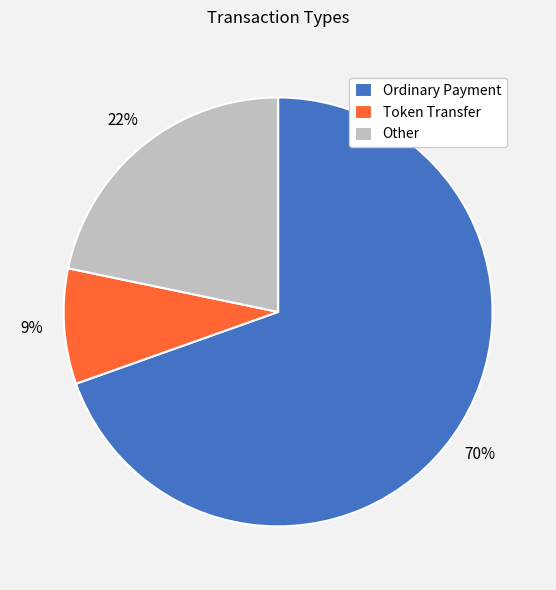

Count the number of slices in the pie.

3